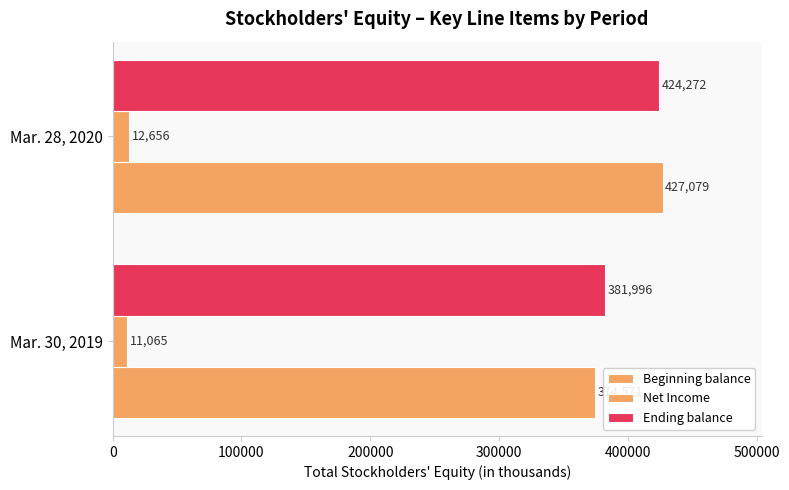

How many series are shown in this chart?

3